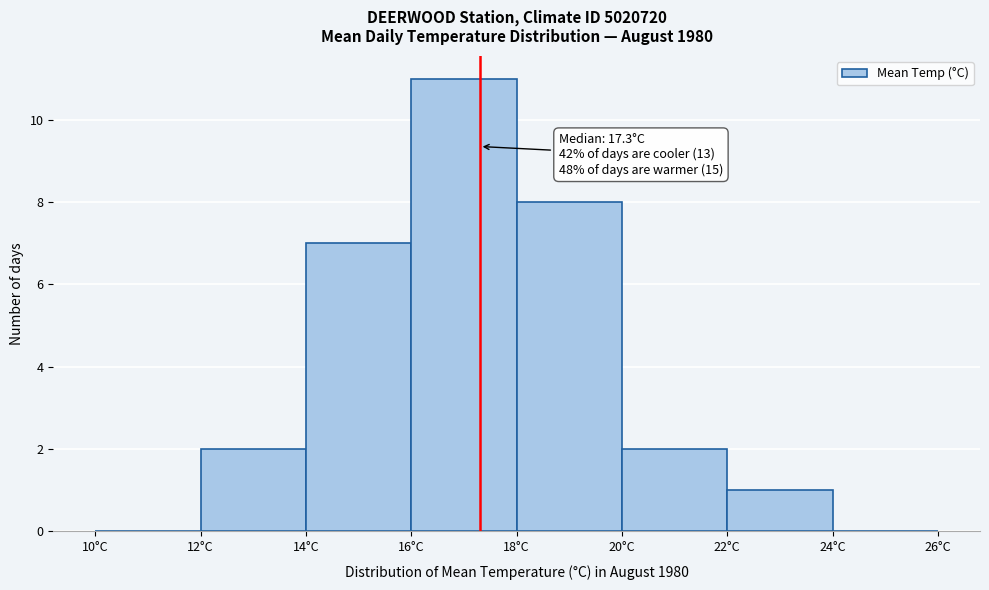

Which range on the x-axis has the tallest bar?

16 to 18